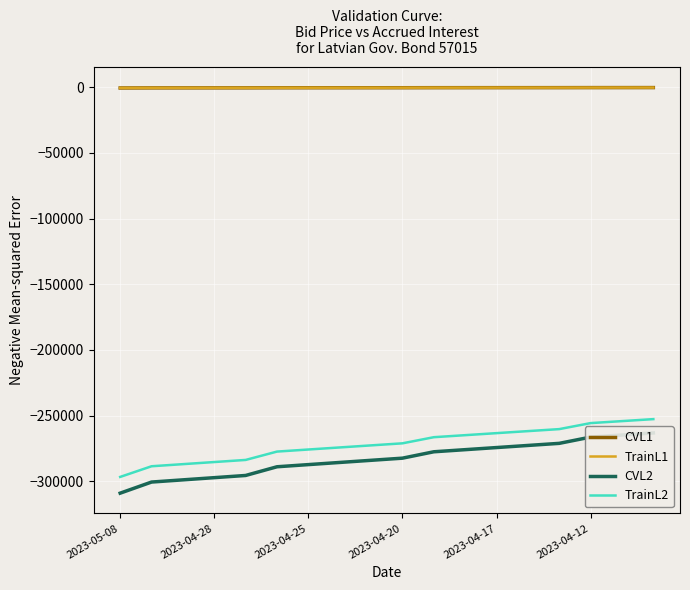

What is the minimum value shown in the chart?

-309084.4